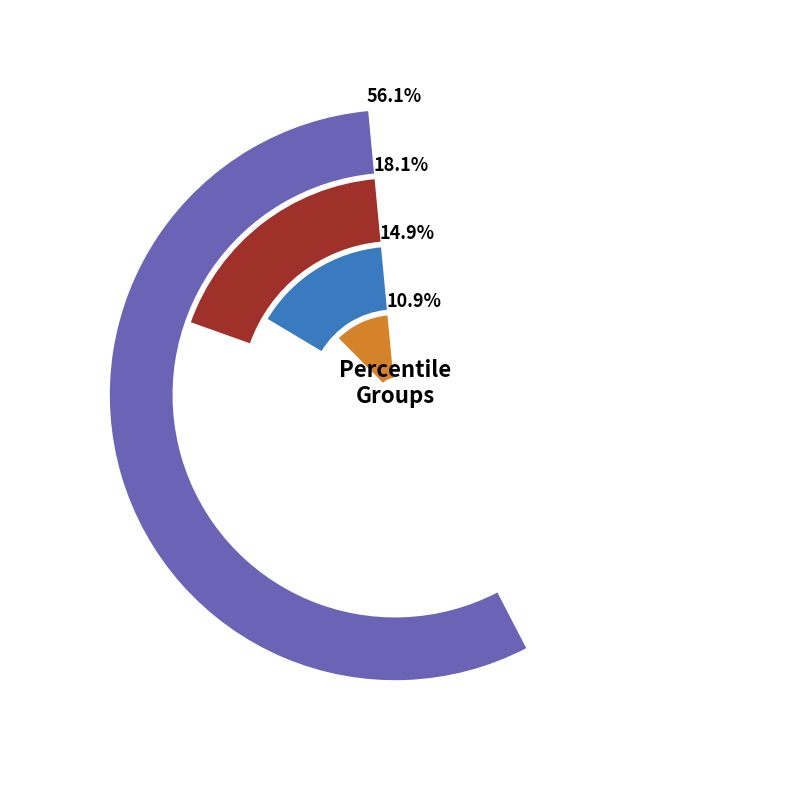

Does pct05 represent more than half of the total?

No